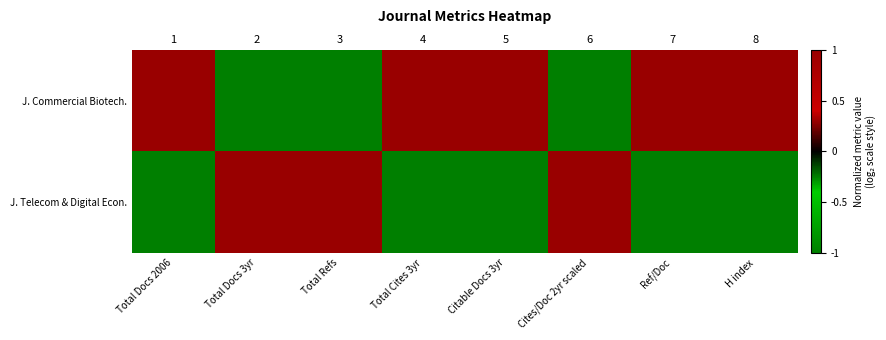

How many categories are shown in the chart?

8